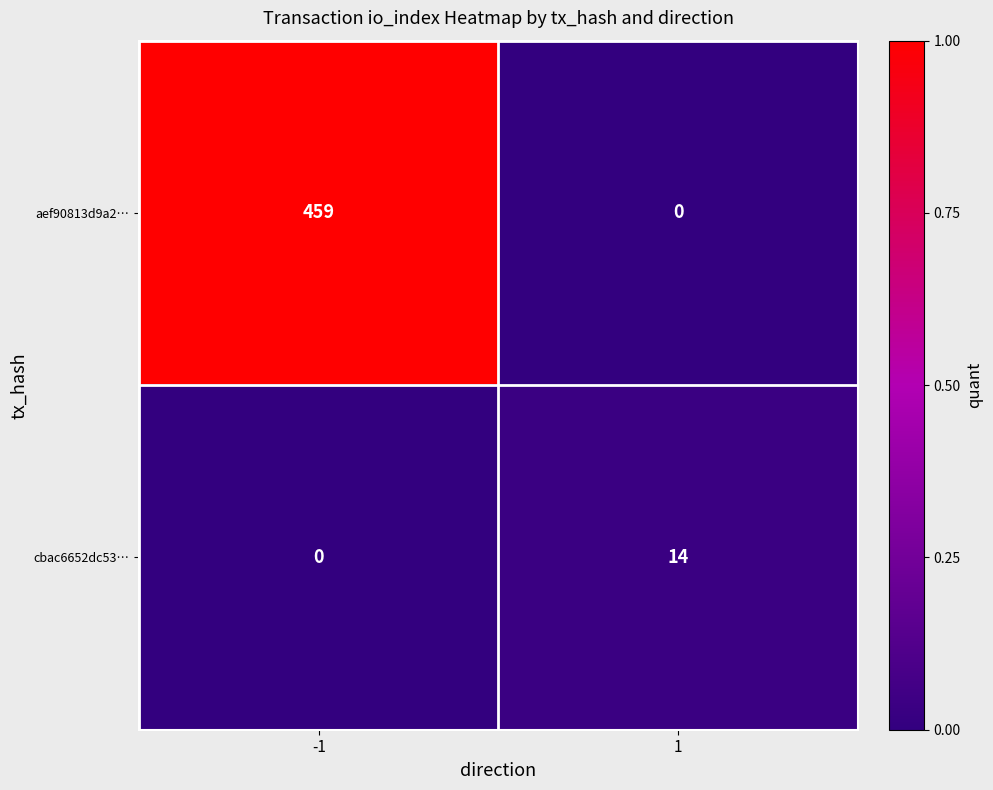

What is the average value of the cbac6652dc53… series?

7